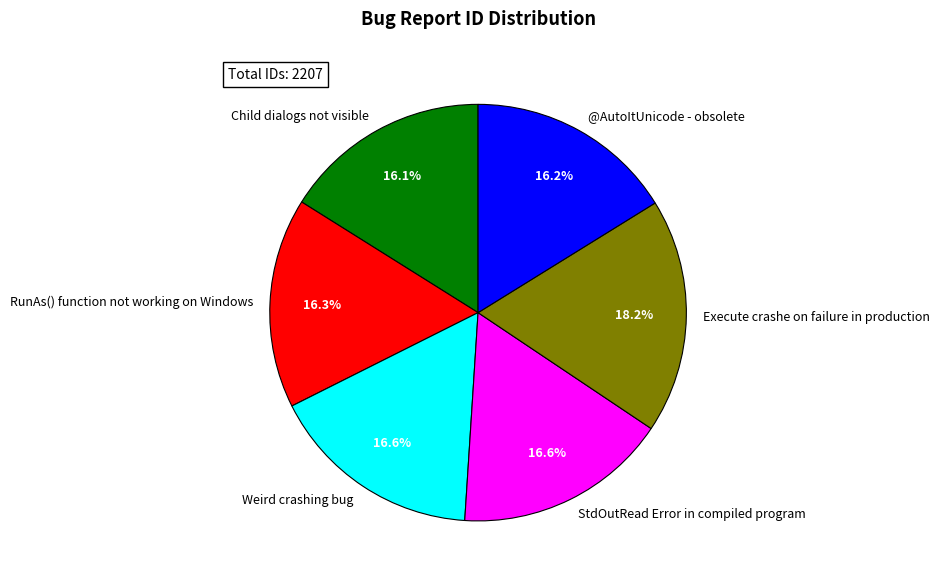

Does any single category account for the majority?

No